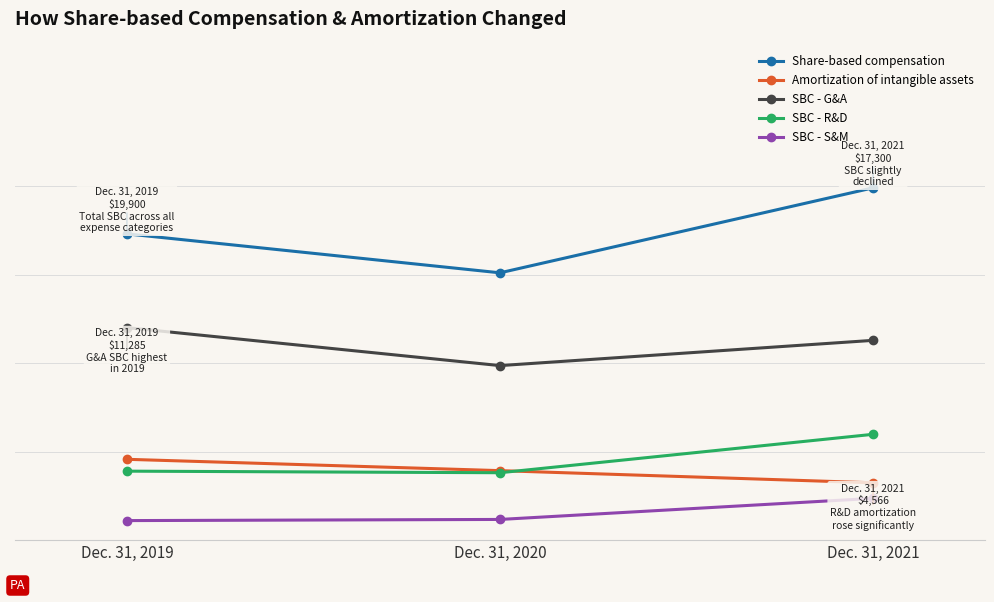

What are all the series names shown in the legend?

Share-based compensation, Amortization of intangible assets, SBC - G&A, SBC - R&D, SBC - S&M